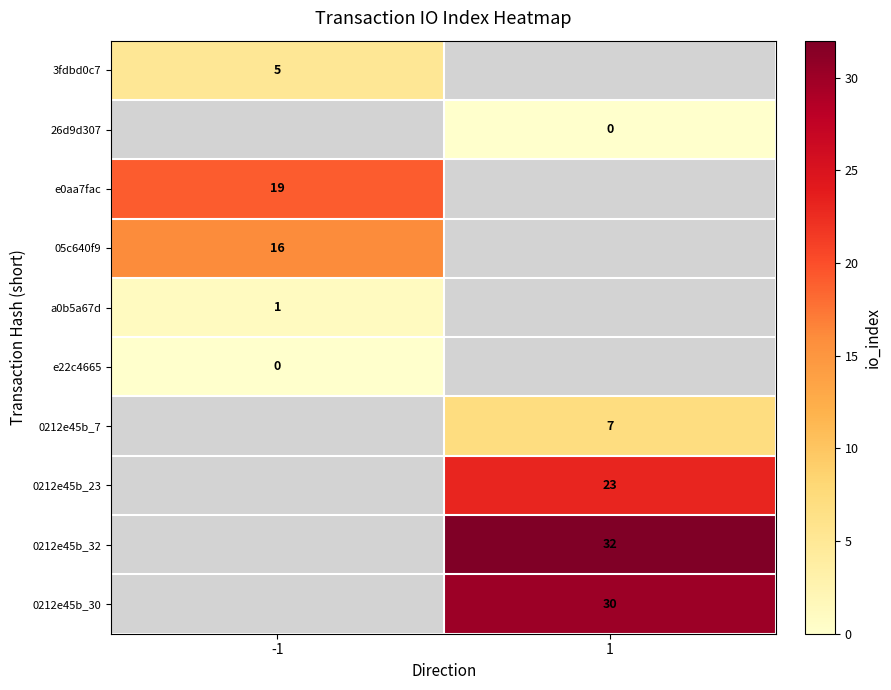

Which has a higher value, 1 or -1?

-1